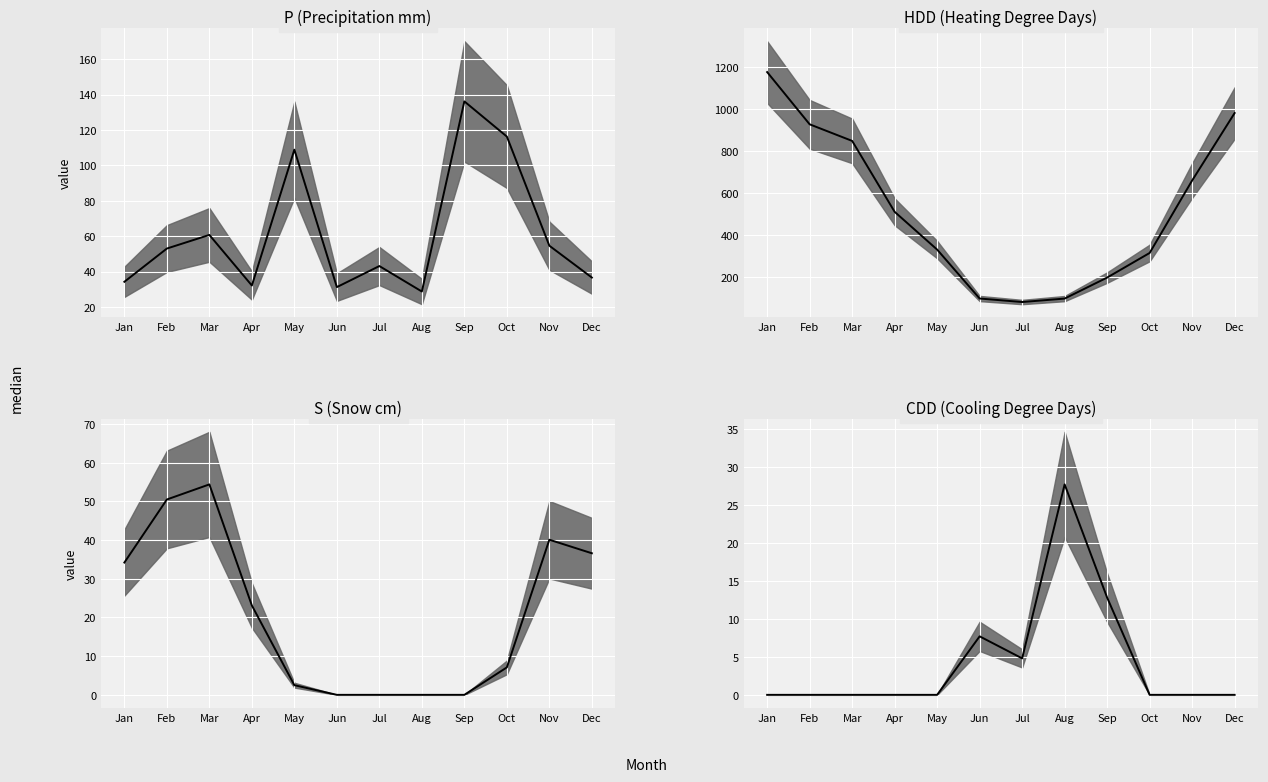

At which category does P (Precipitation mm) median reach its first local valley?

Apr